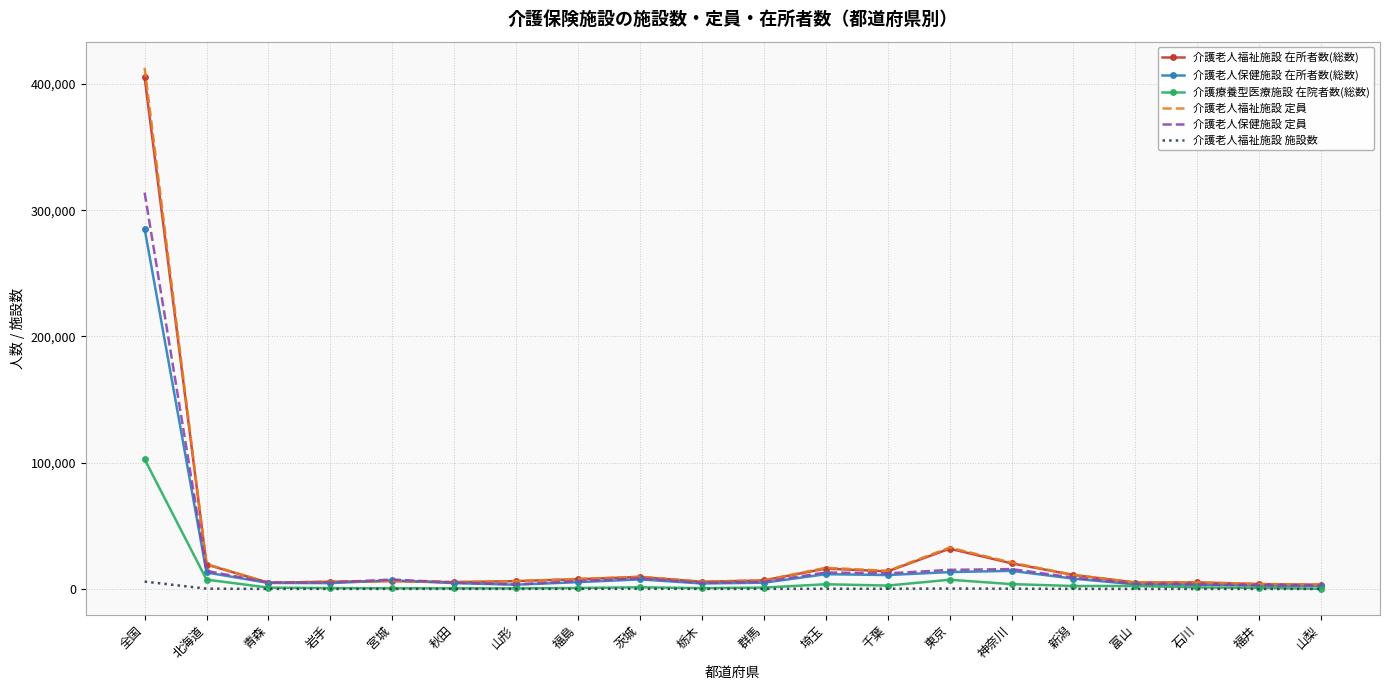

What is the difference between the maximum and minimum values in the 介護老人福祉施設 在所者数(総数) series?

401679